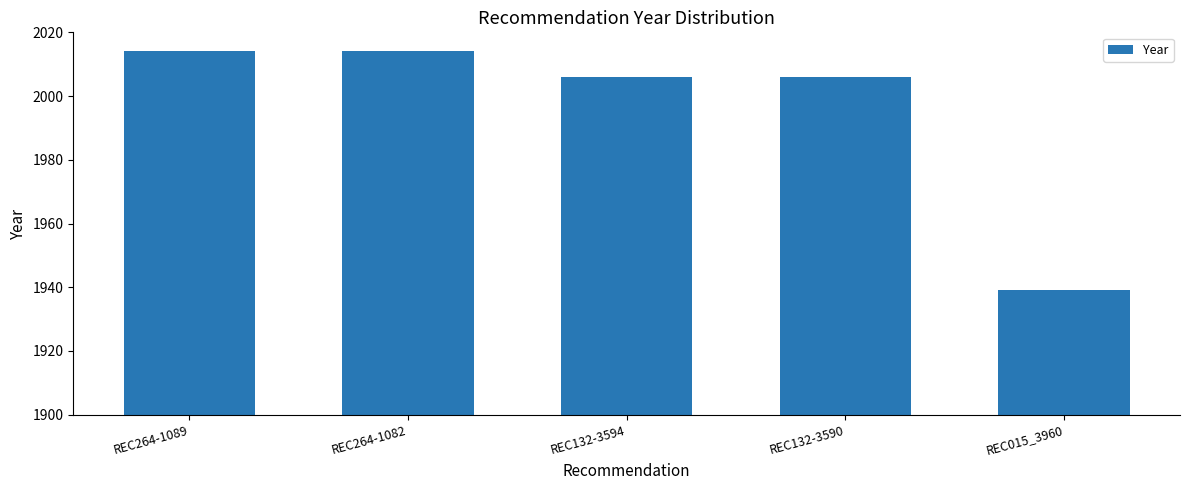

What is the change in value from REC264-1082 to REC132-3594?

-8